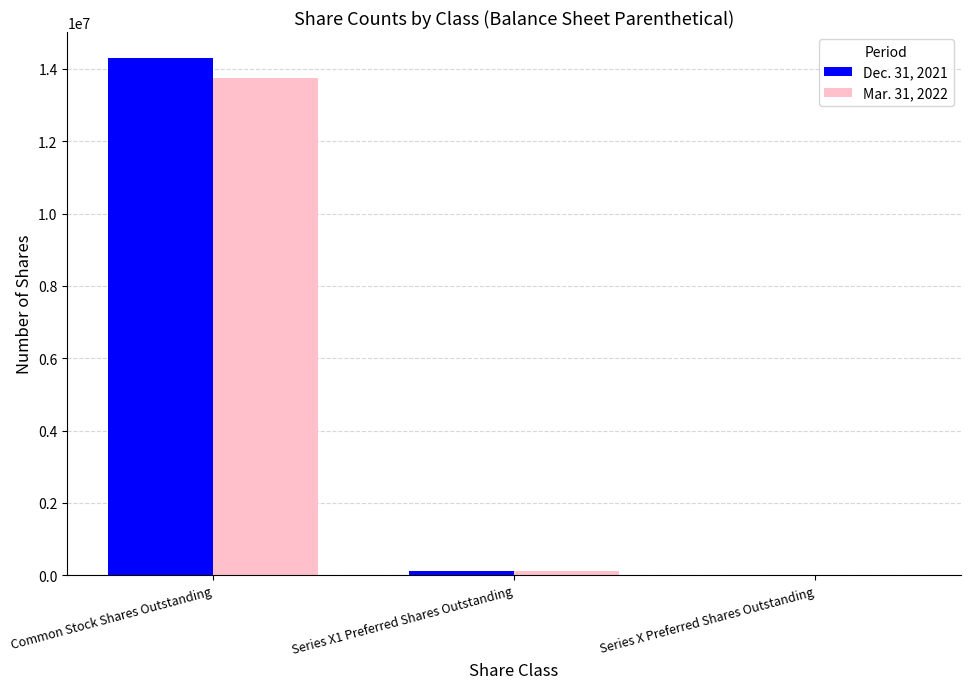

Which category has the highest value in the Dec. 31, 2021 series?

Common Stock Shares Outstanding